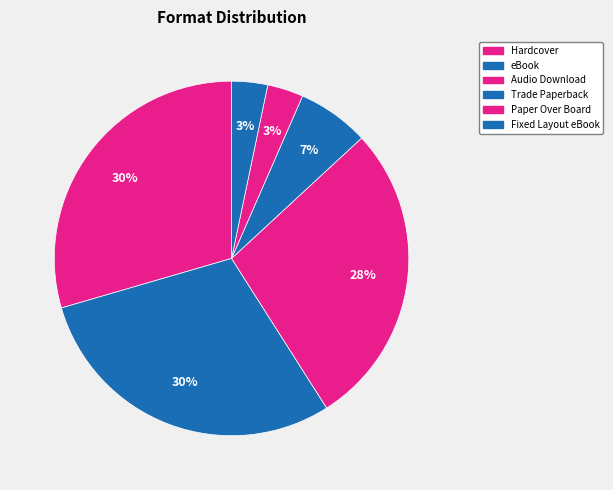

Is Fixed Layout eBook the majority of the pie?

No